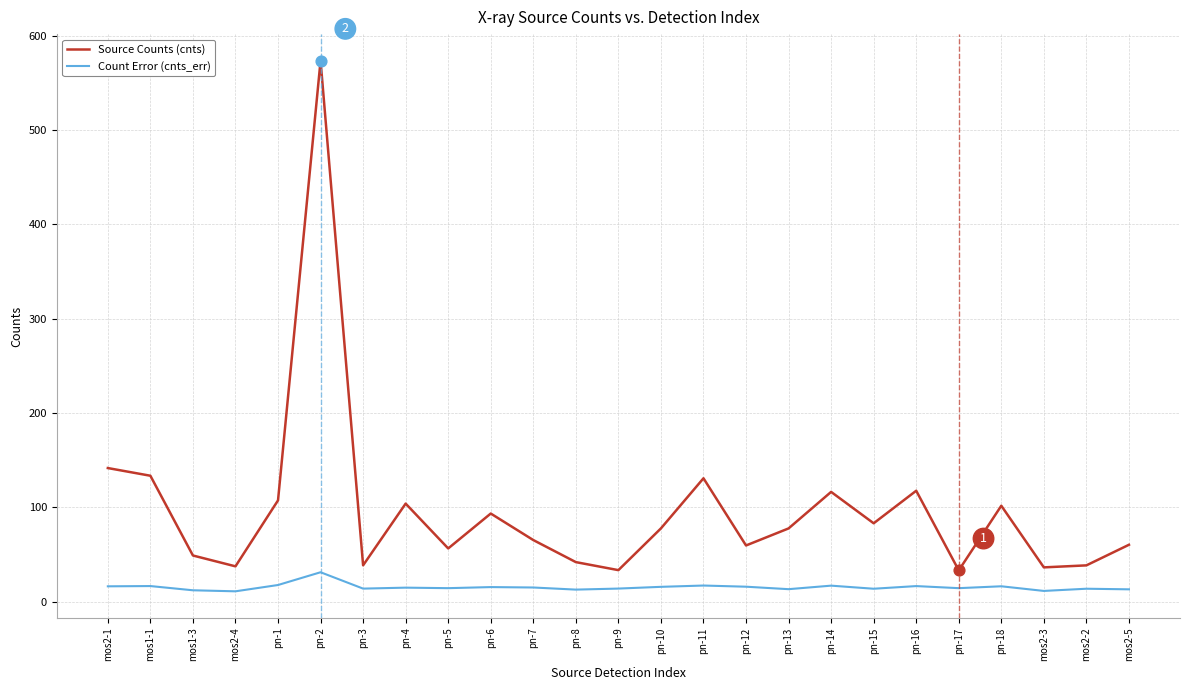

What are all the series names shown in the legend?

Source Counts (cnts), Count Error (cnts_err)